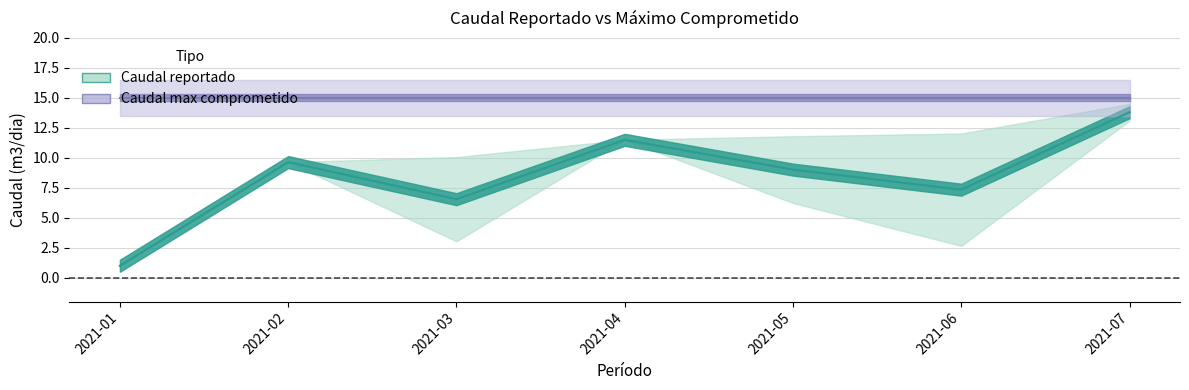

What is the value of the Caudal reportado min point at the 2nd from the left?

9.6